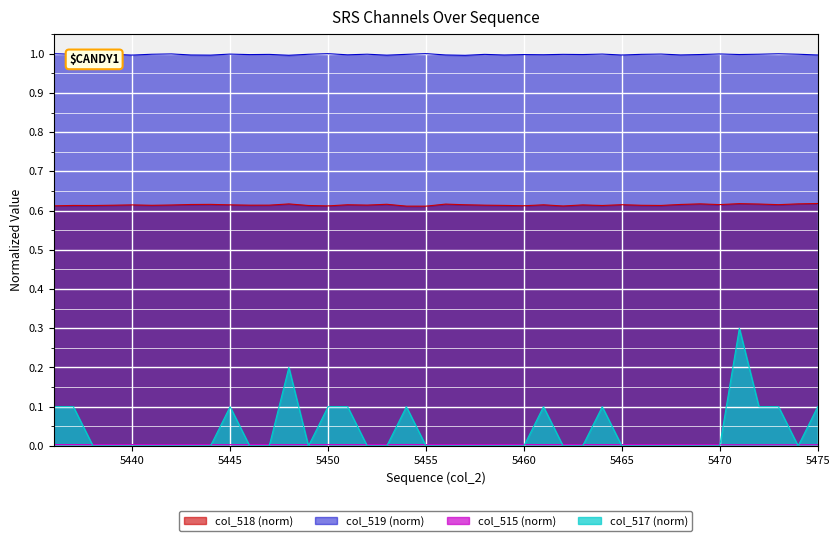

Which series has the largest total across all categories?

col_519 (norm)